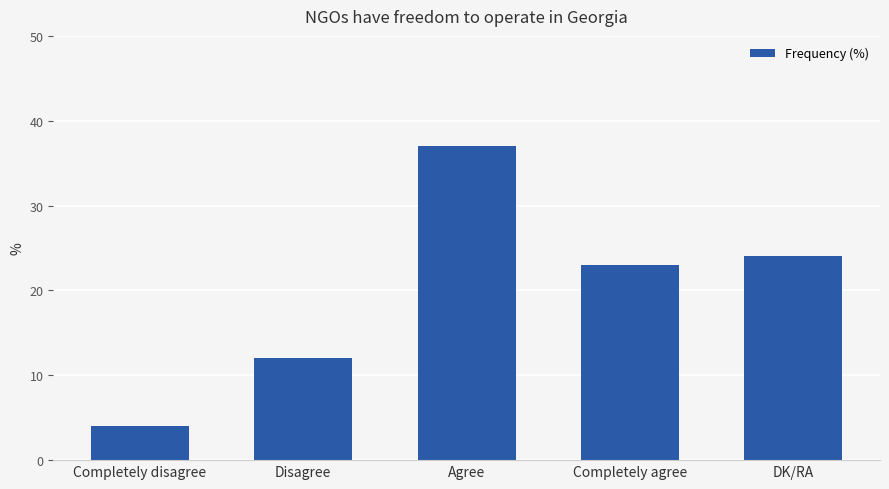

The chart shows a value of 5 at Completely agree. True or false?

False